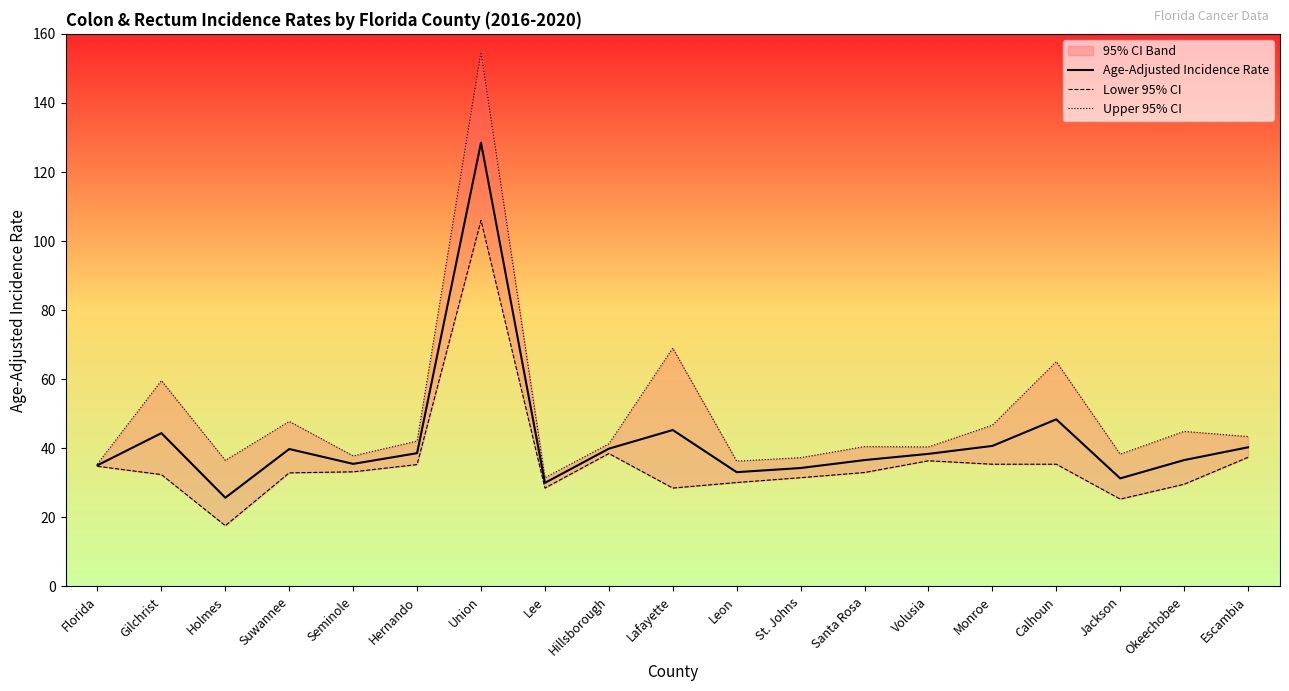

Reading left to right, transcribe all the data shown in this chart.

Age-Adjusted Incidence Rate: Florida=35.1	Gilchrist=44.4	Holmes=25.7	Suwannee=39.8	Seminole=35.5	Hernando=38.6	Union=128.5	Lee=30.0	Hillsborough=39.9	Lafayette=45.3	Leon=33.1	St. Johns=34.3	Santa Rosa=36.6	Volusia=38.4	Monroe=40.7	Calhoun=48.4	Jackson=31.3	Okeechobee=36.6	Escambia=40.3
Lower 95% CI: Florida=34.8	Gilchrist=32.4	Holmes=17.6	Suwannee=32.9	Seminole=33.2	Hernando=35.3	Union=106.0	Lee=28.5	Hillsborough=38.5	Lafayette=28.5	Leon=30.1	St. Johns=31.5	Santa Rosa=33.0	Volusia=36.4	Monroe=35.4	Calhoun=35.4	Jackson=25.3	Okeechobee=29.6	Escambia=37.4
Upper 95% CI: Florida=35.5	Gilchrist=59.6	Holmes=36.5	Suwannee=47.8	Seminole=37.8	Hernando=42.1	Union=154.7	Lee=31.5	Hillsborough=41.3	Lafayette=69.0	Leon=36.3	St. Johns=37.3	Santa Rosa=40.5	Volusia=40.4	Monroe=46.7	Calhoun=65.1	Jackson=38.3	Okeechobee=44.9	Escambia=43.4